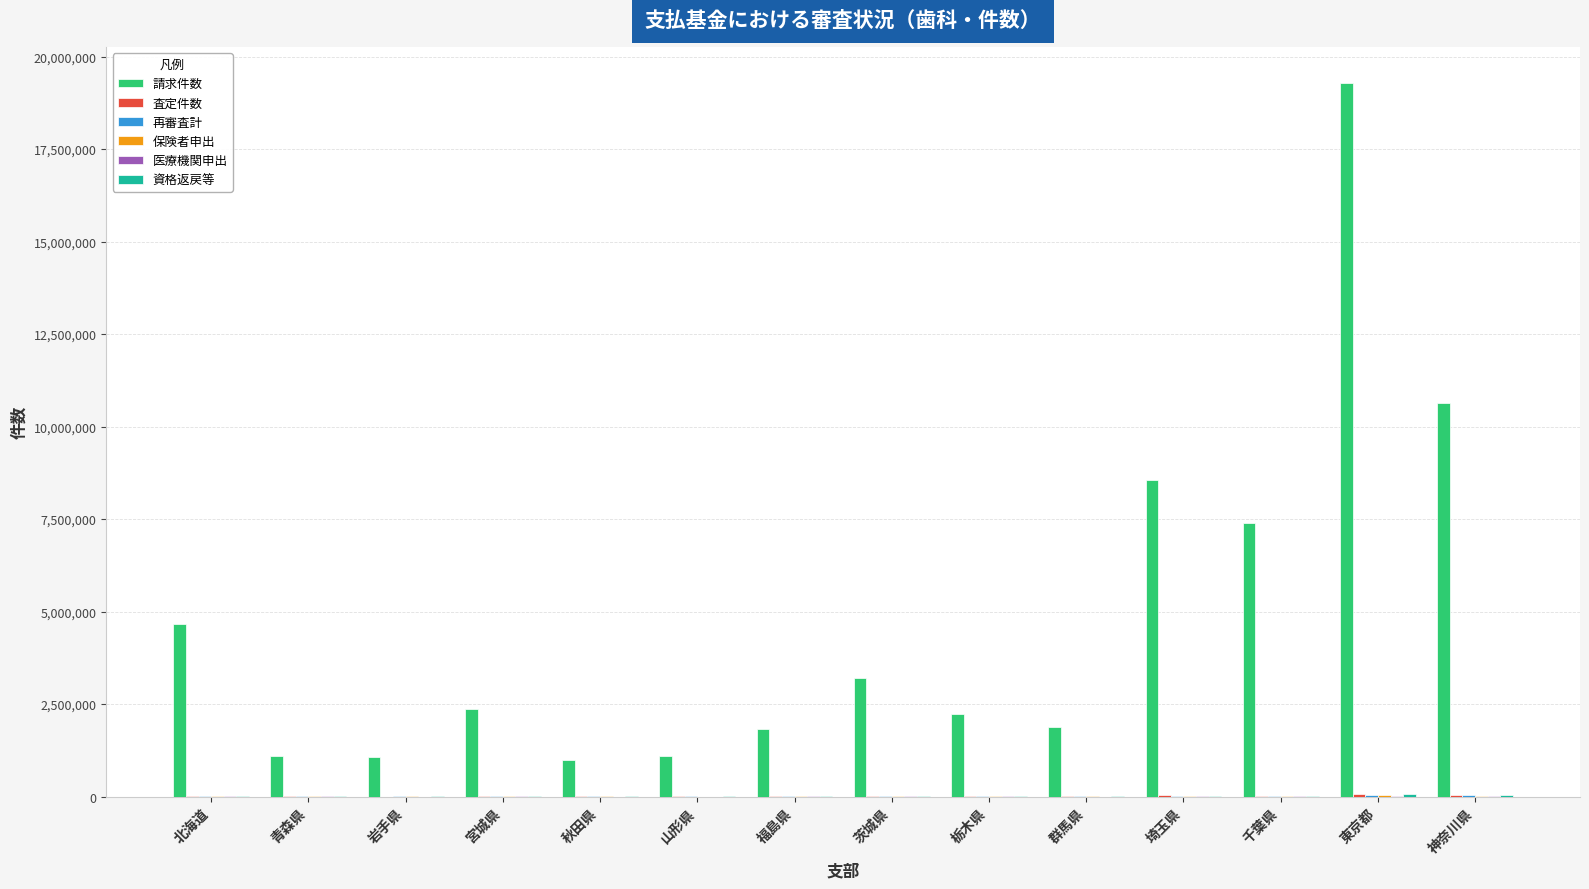

At which category is the sum across all series the highest?

東京都